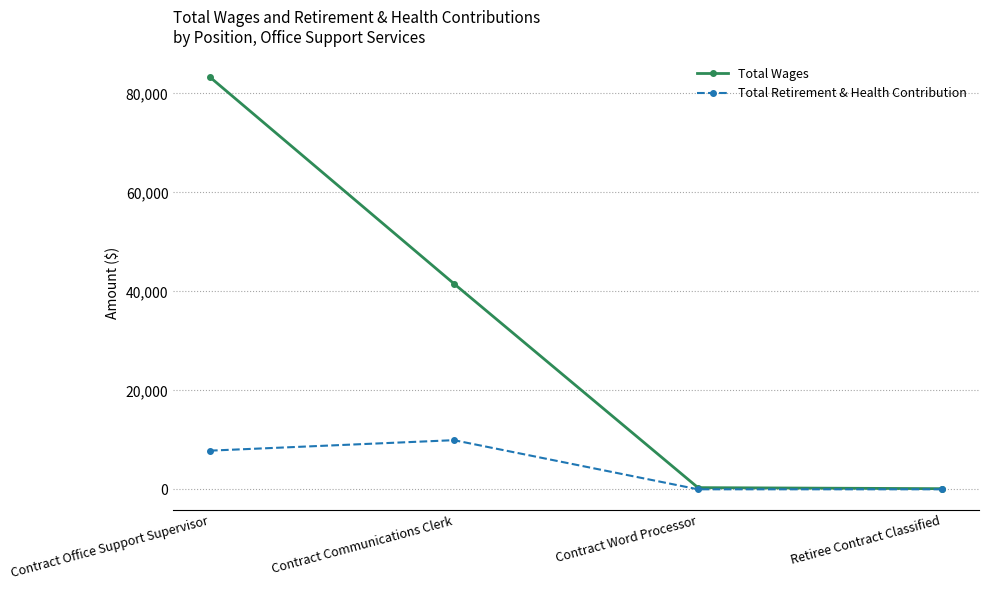

Where is Total Retirement & Health Contribution nearest to the value 4963?

Contract Office Support Supervisor